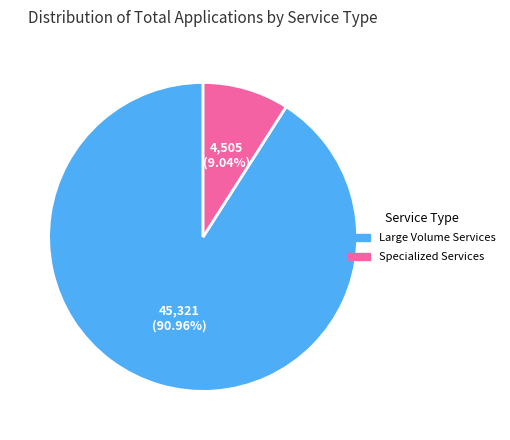

Count the number of slices in the pie.

2